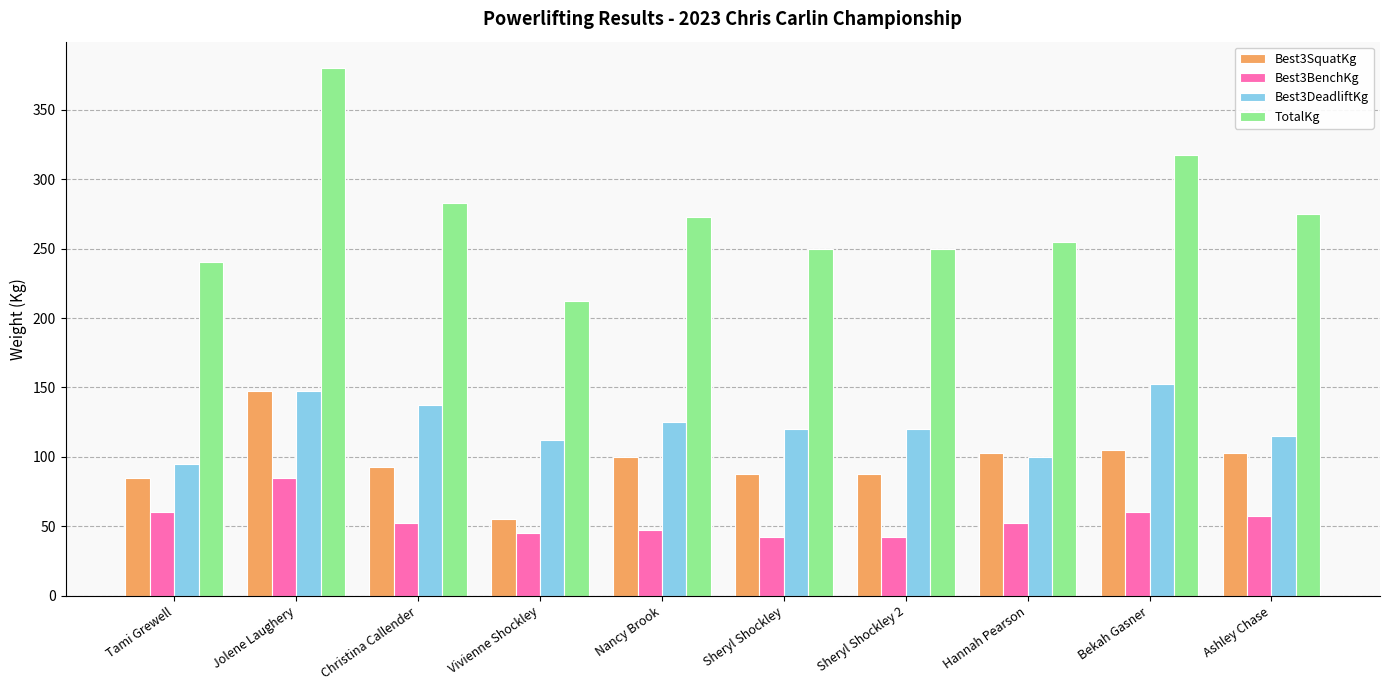

Is the value of Best3DeadliftKg at Sheryl Shockley 2 greater than the value of Best3BenchKg at Vivienne Shockley?

Yes